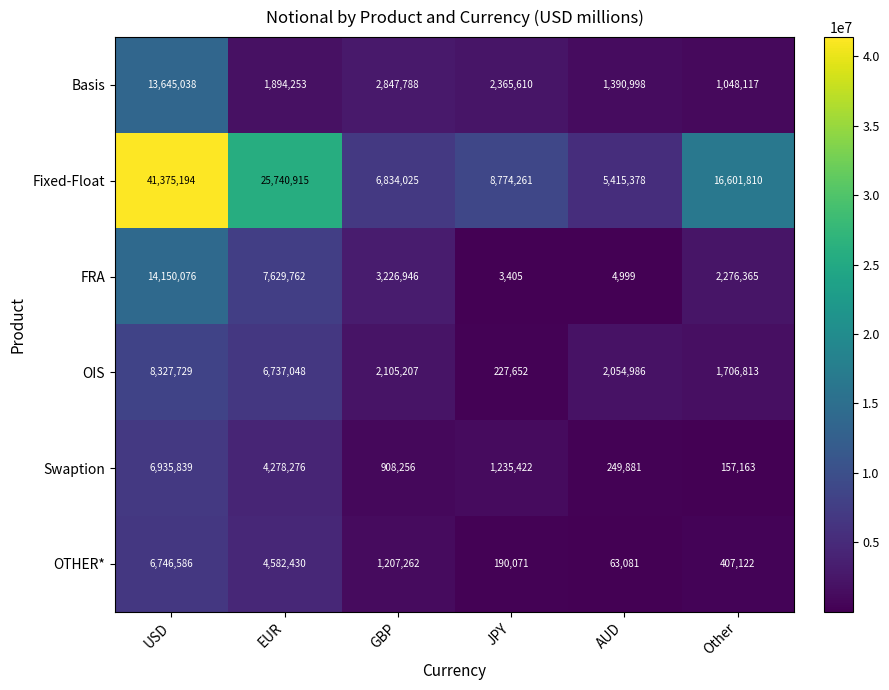

What is the difference between the maximum and minimum values in the FRA series?

14146671